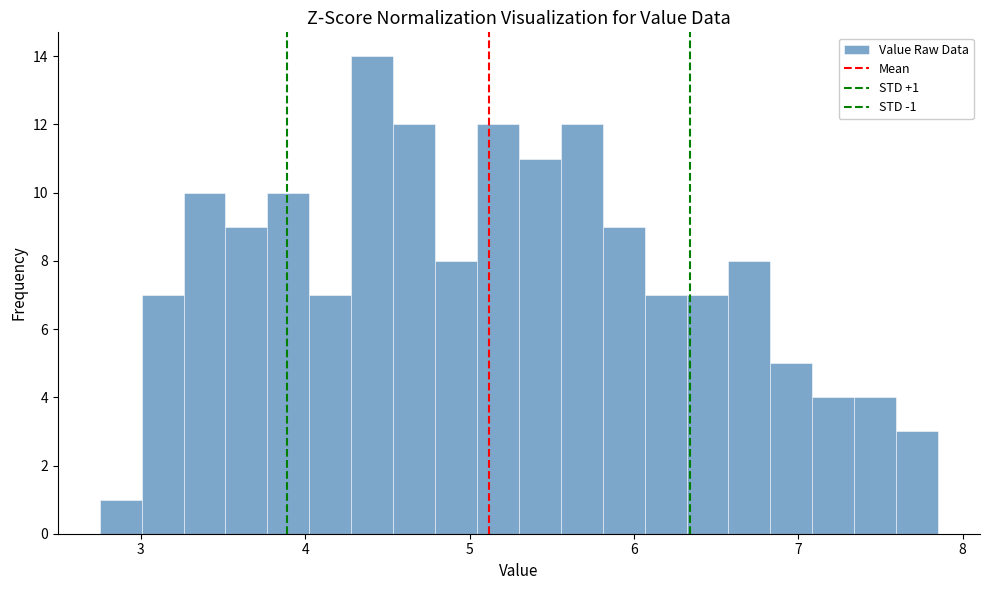

Read against the x-axis, roughly where is the centre of the tallest bar?

4.4